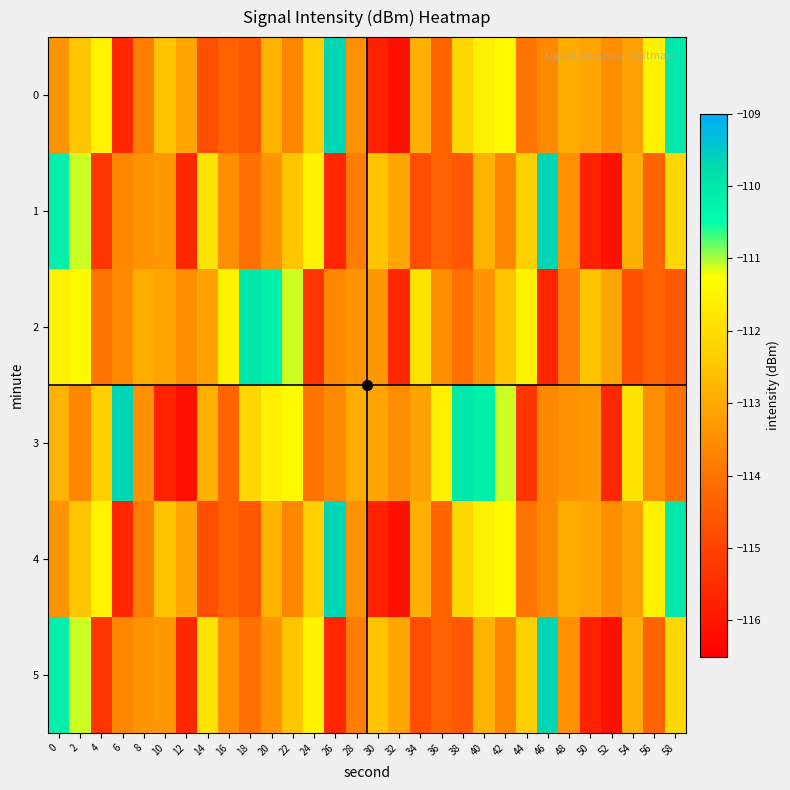

Which series changed the most between 2 and 6?

3